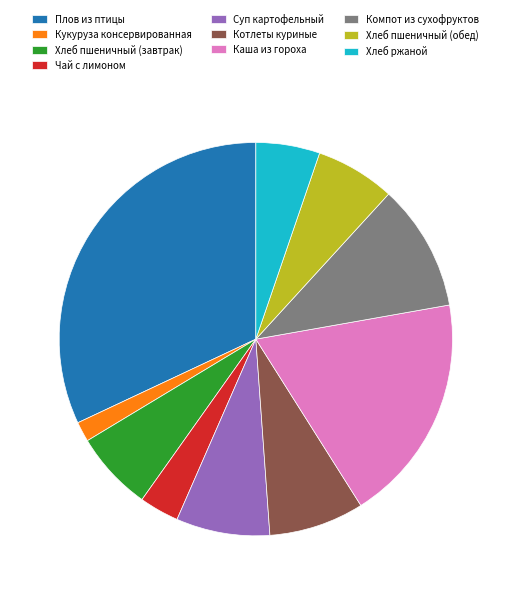

How many segments does this pie chart have?

10